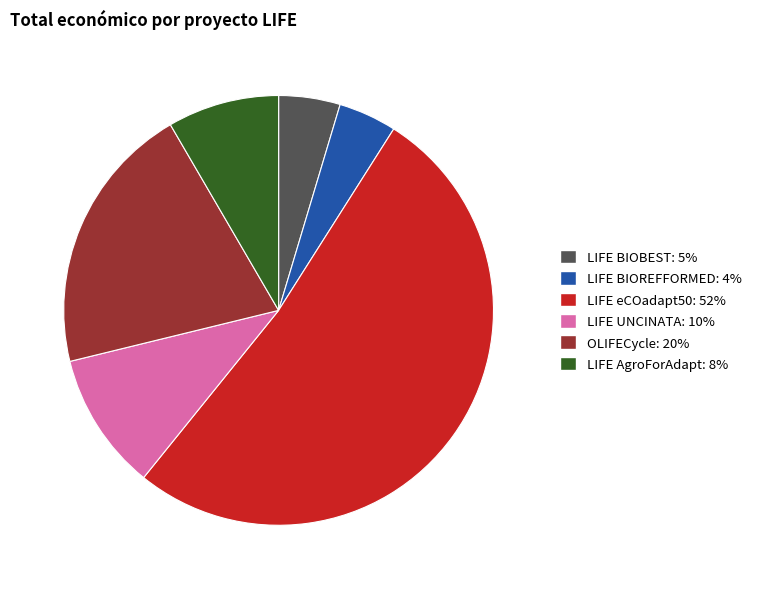

What is the ratio of the value at OLIFECycle: 20% to the value at LIFE BIOREFFORMED: 4%?

4.7